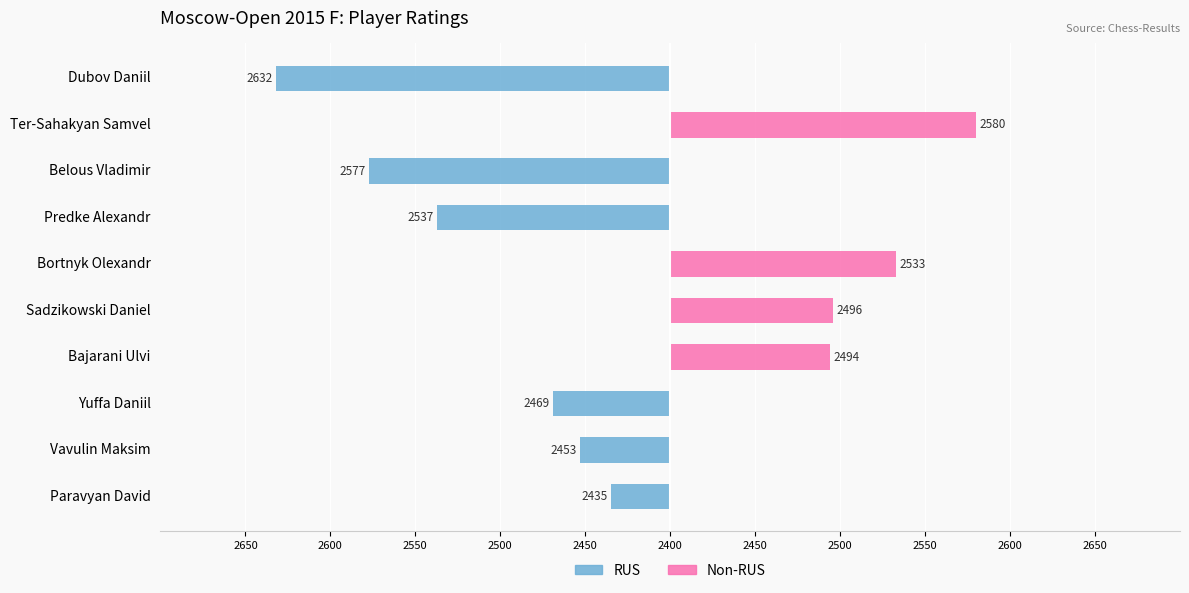

Reading left to right, extract all data points from this chart.

RUS: -232	0	-177	-137	0	0	0	-69	-53	-35
Non-RUS: 0	180	0	0	133	96	94	0	0	0